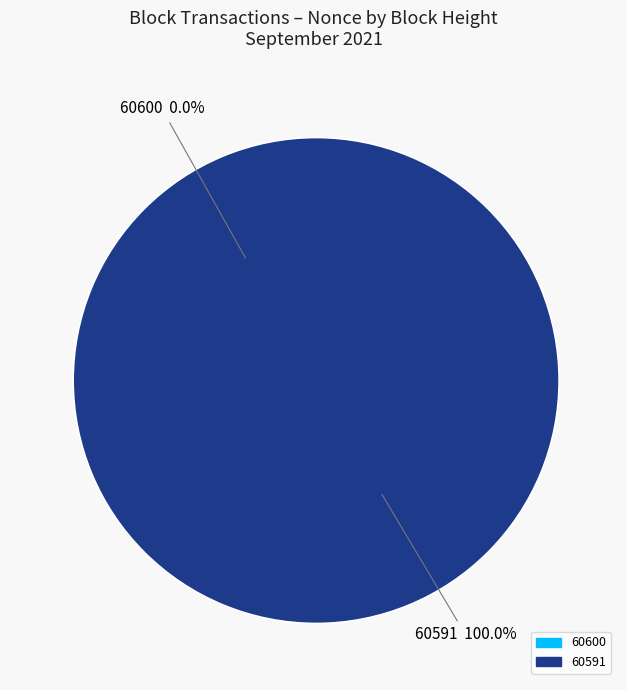

What is the change in value from 60600 to 60591?

+7643